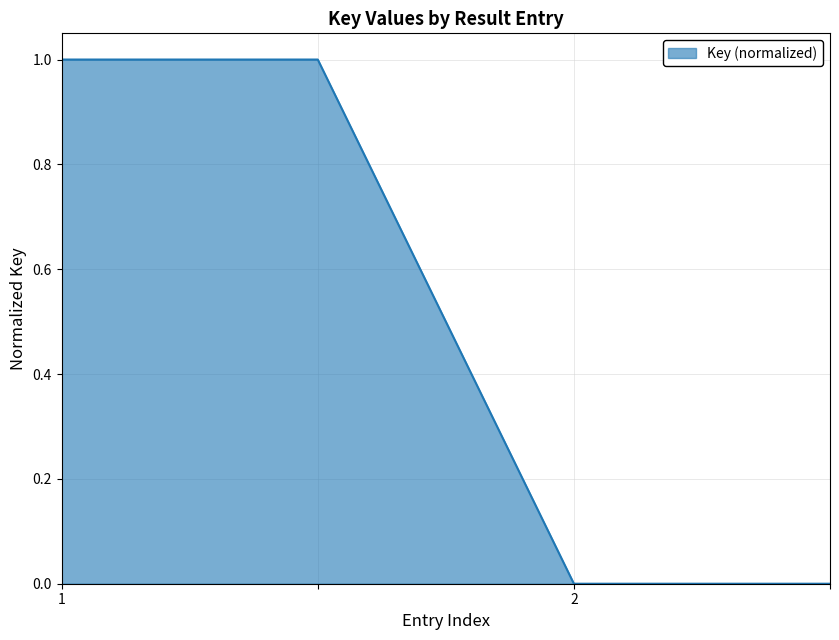

True or false: the data has more than 2 interior local peaks.

False